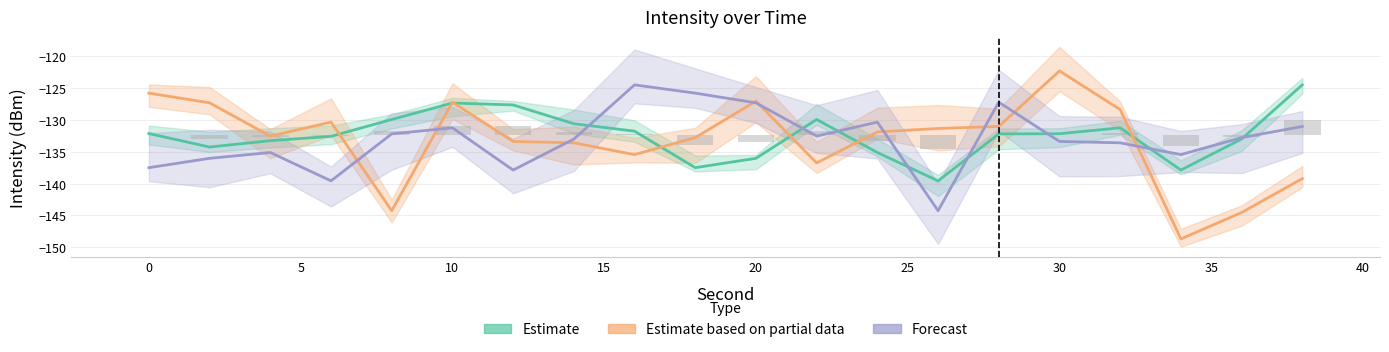

Between 35 and 15, which series saw the biggest shift?

Estimate based on partial data